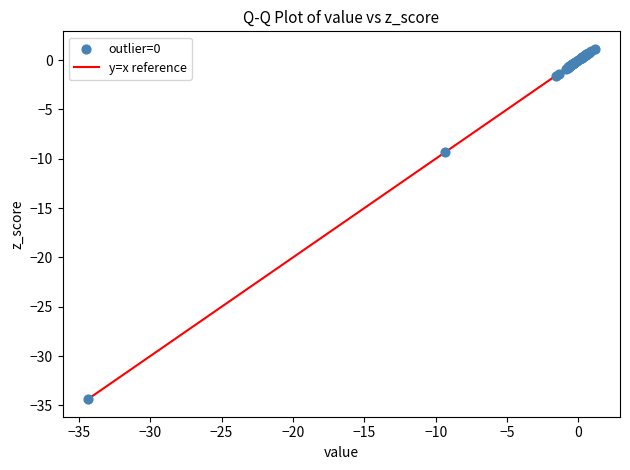

What Y value in the scatter plot is closest to -16?

-9.3